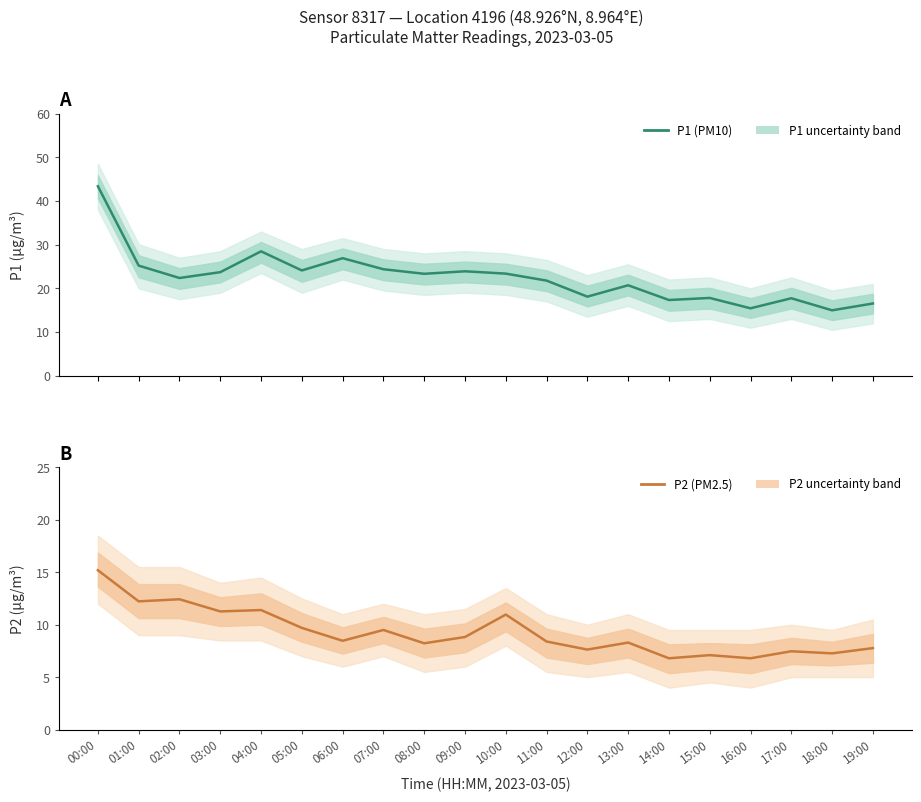

True or false: P1 (PM10) and P2 (PM2.5) cross at least once.

False